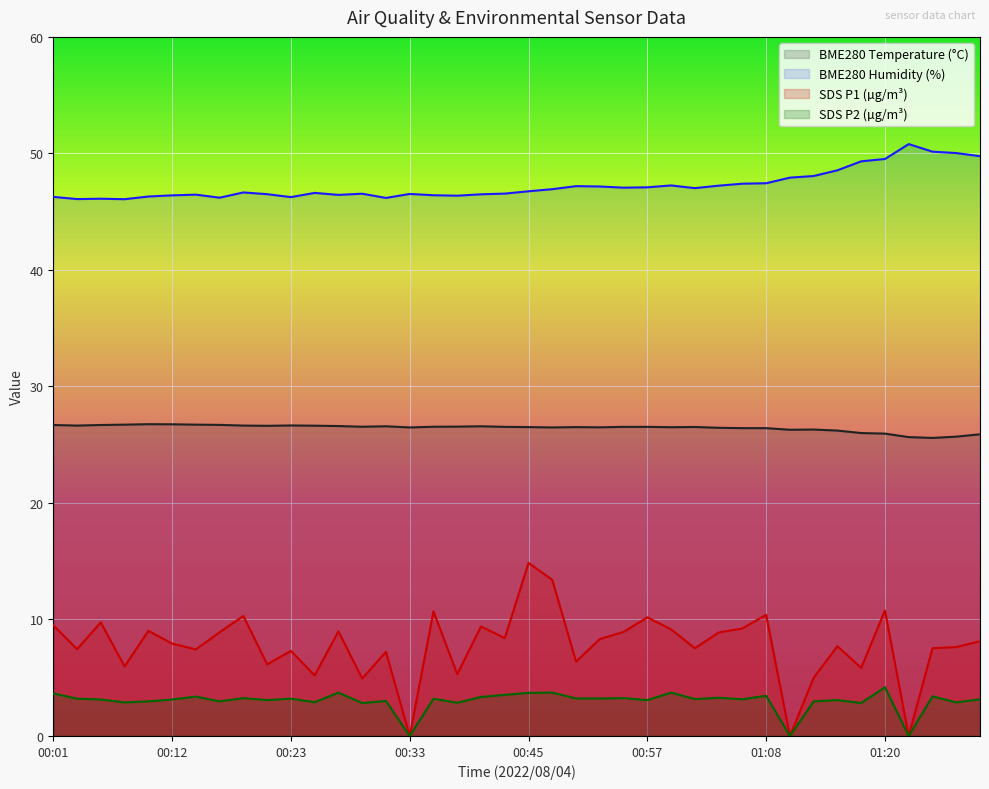

What is the label of the 40th point from the right?

00:01